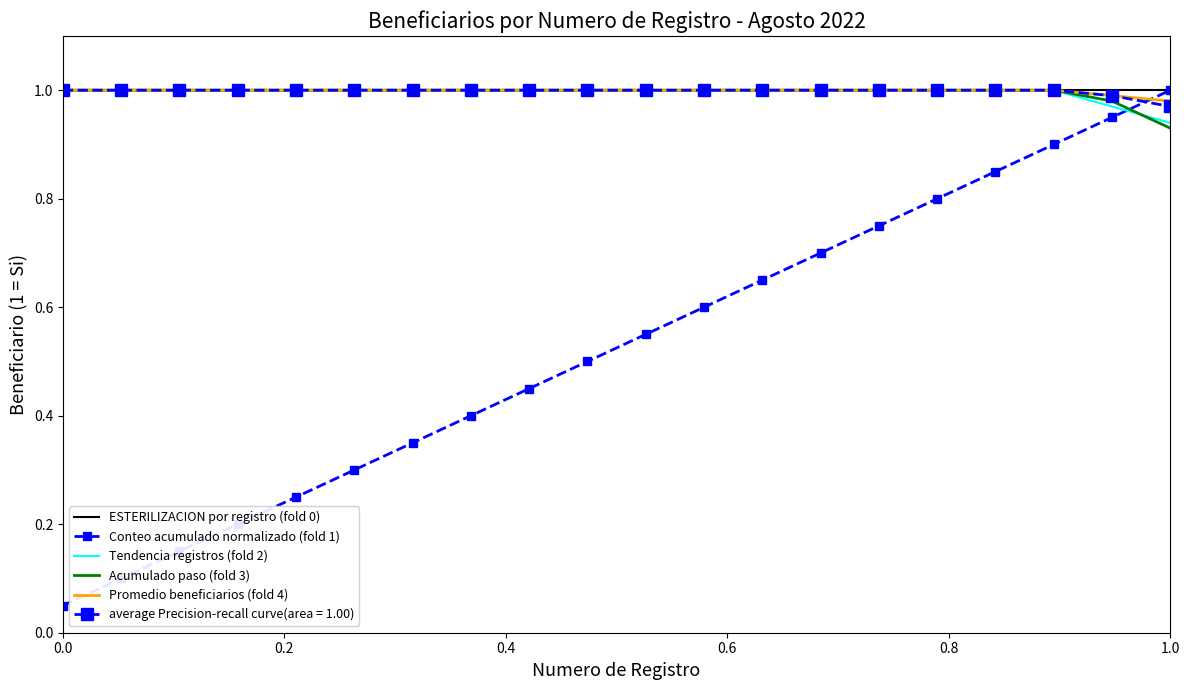

True or false: Promedio beneficiarios (fold 4) and Tendencia registros (fold 2) intersect in this chart.

False